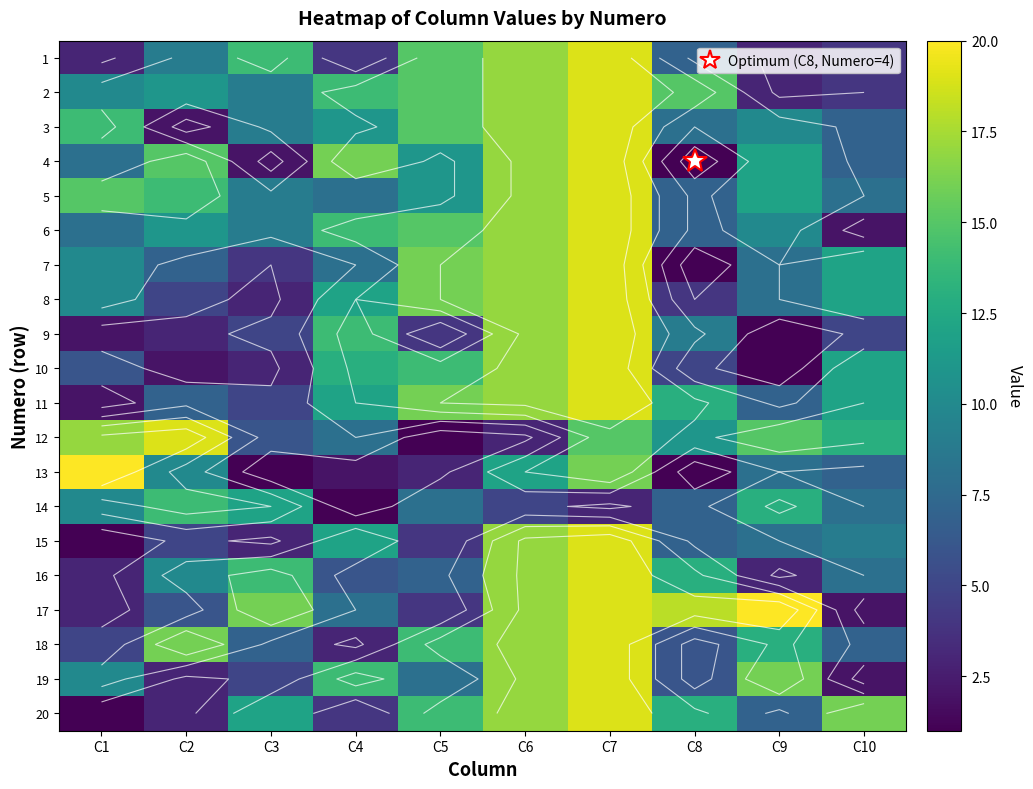

What is the approximate value of 10 at C5, to the nearest 5?

15